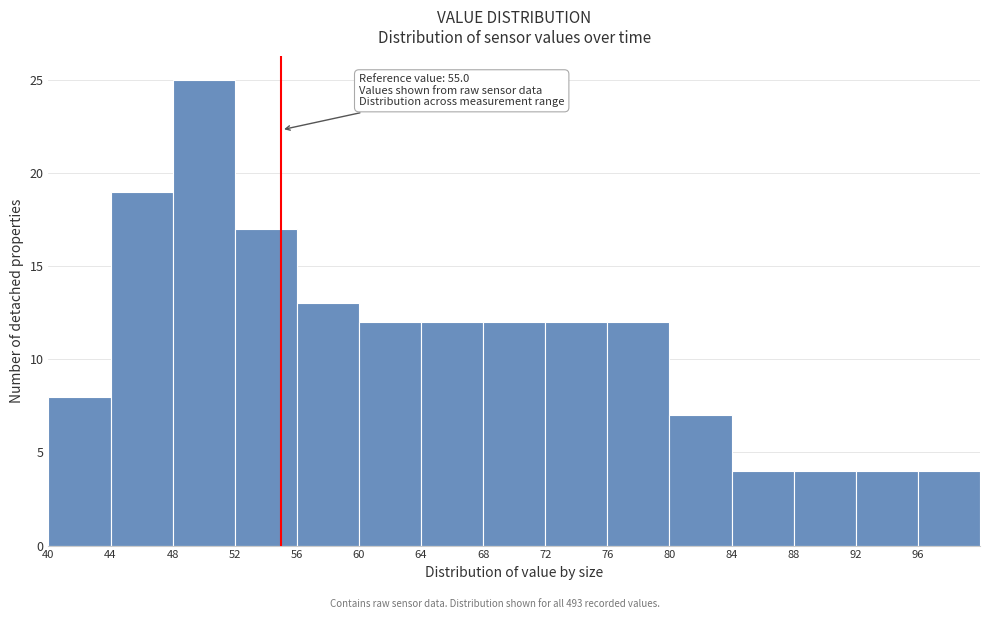

Over which range of the x-axis is the bar tallest?

48 to 52